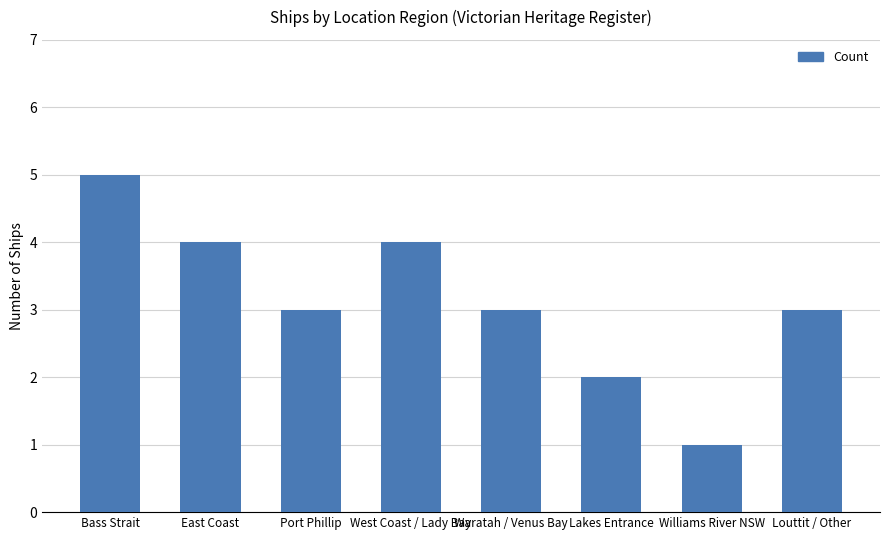

The chart shows a value of 1 at Port Phillip. True or false?

False